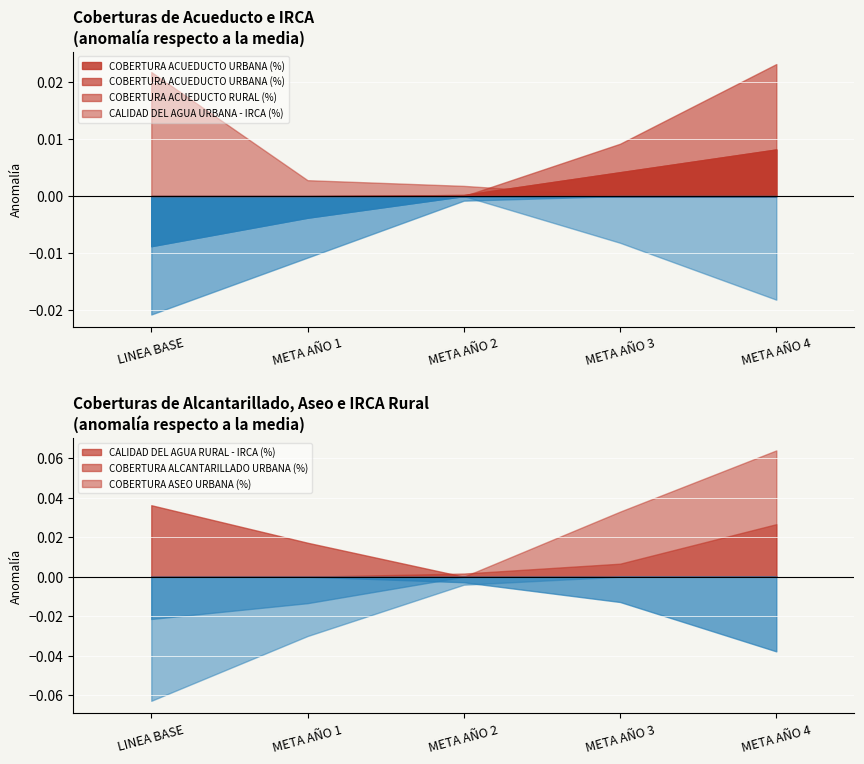

What position from the right is META AÑO 1?

4